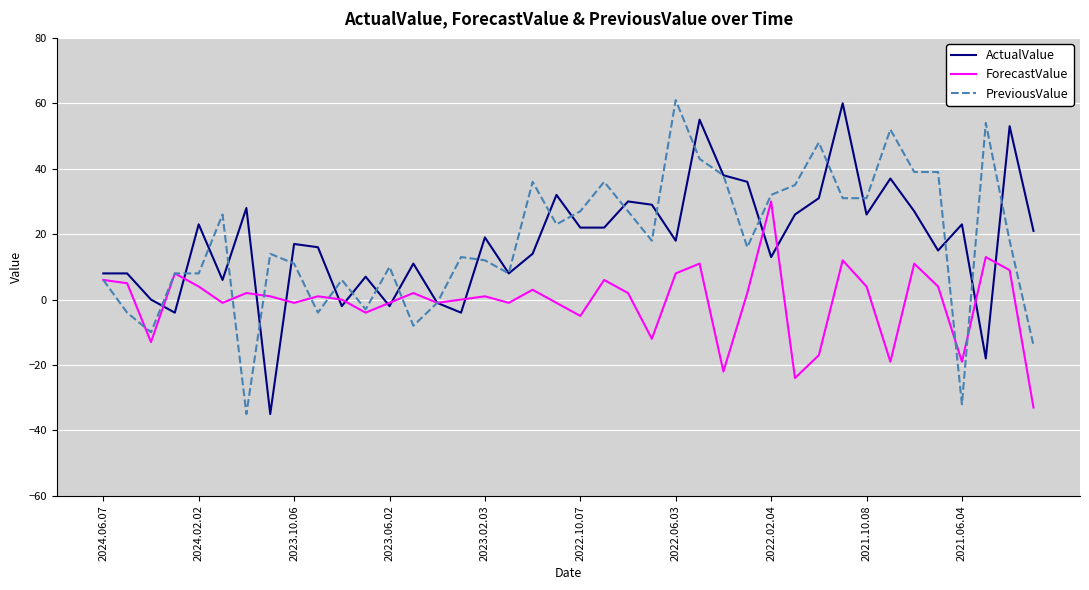

What is the lowest value of the PreviousValue series?

-35